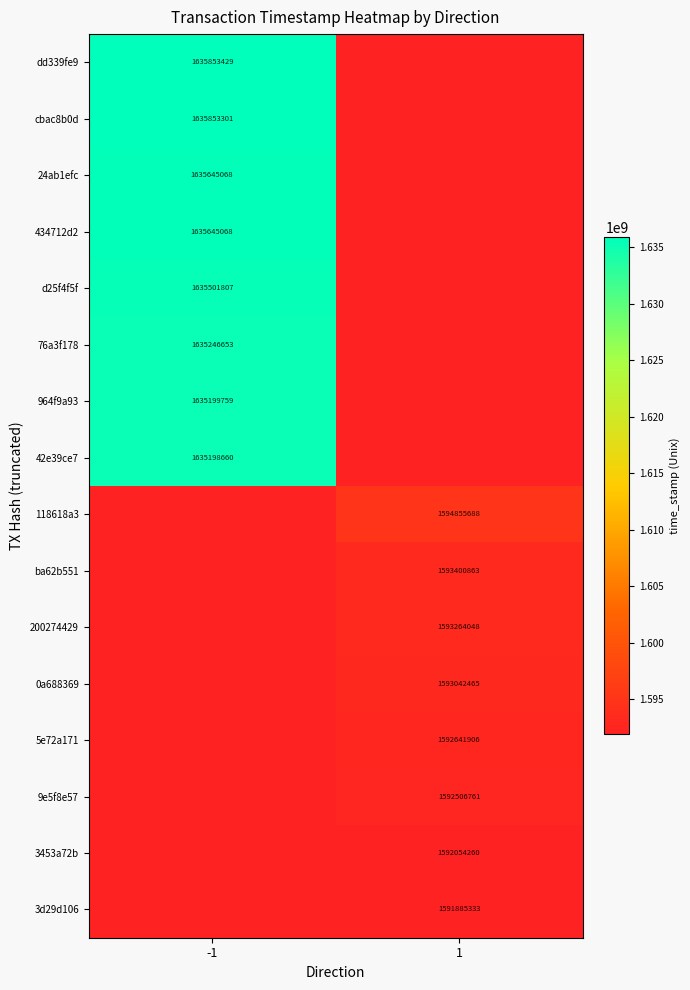

True or false: 434712d2 has a value of 1635645068 at -1.

True